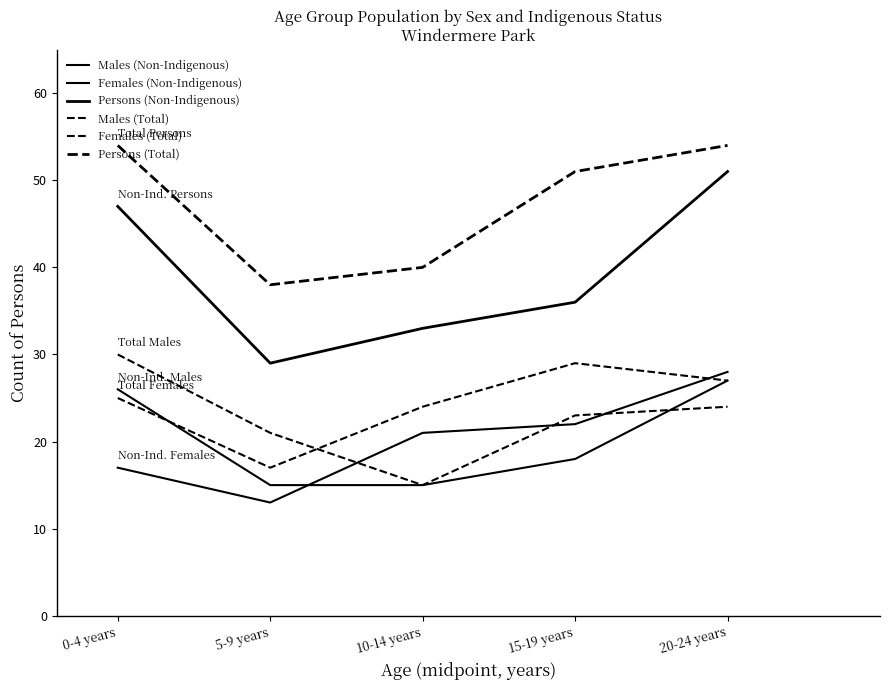

What is the maximum value for Males (Non-Indigenous)?

27